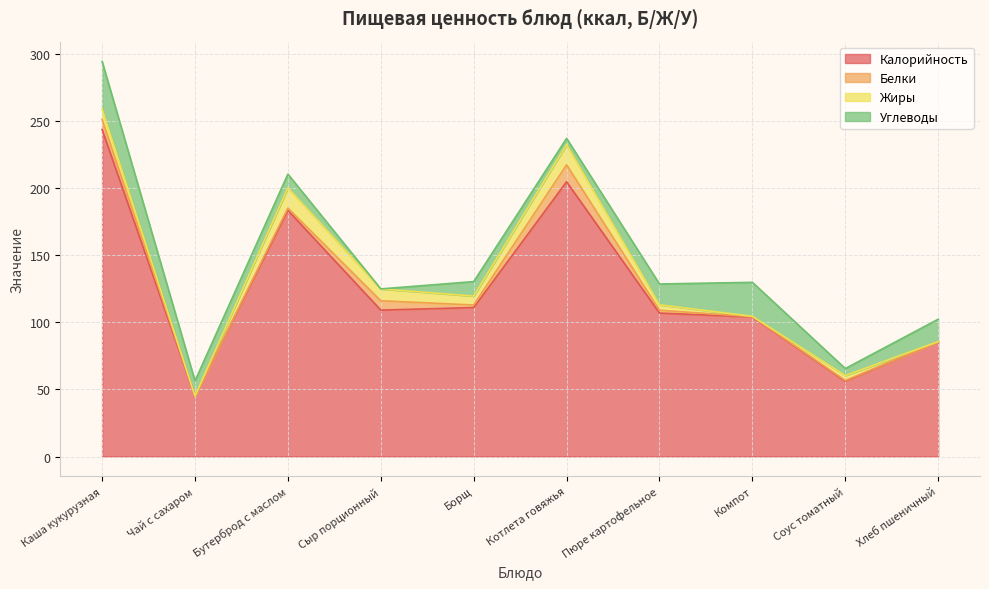

How many positive values does the Белки series have?

8